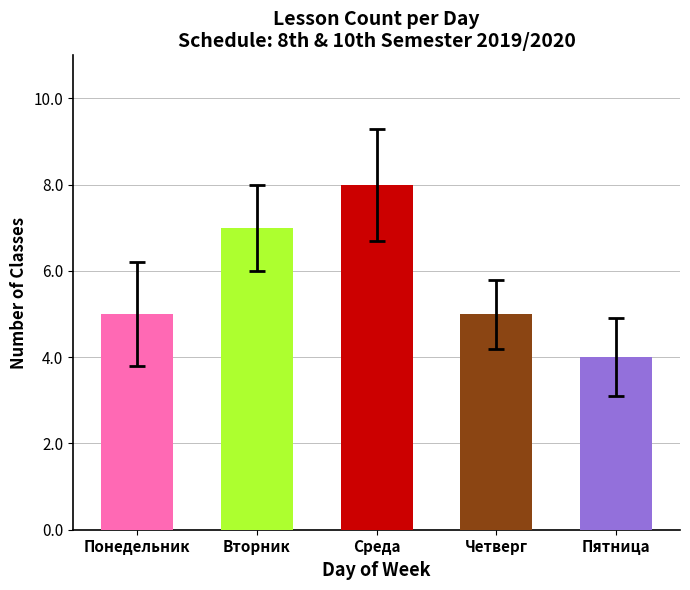

Between Среда and Понедельник, which is larger?

Среда